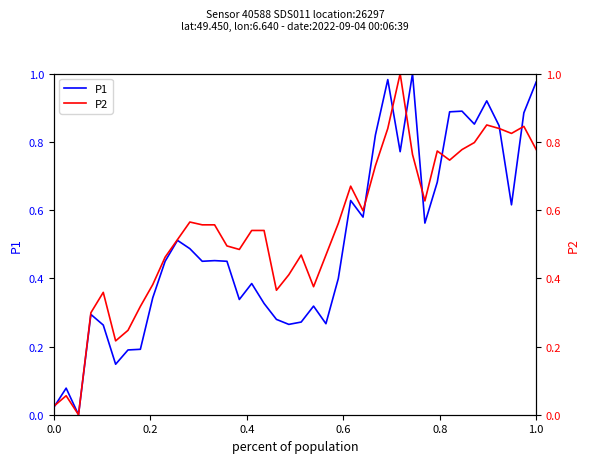

True or false: P2 has a value of 0.1 at 1.0.

False